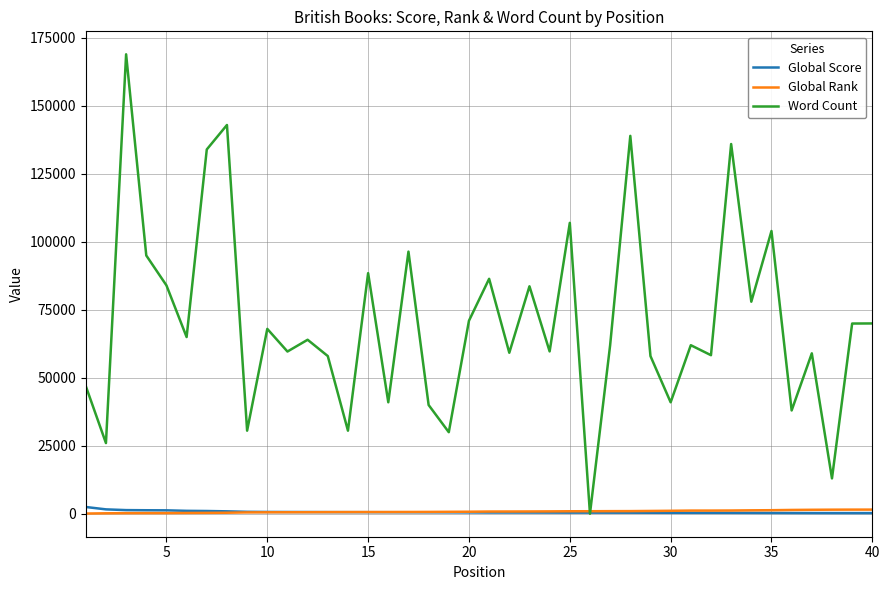

What is the maximum value for Word Count?

169000